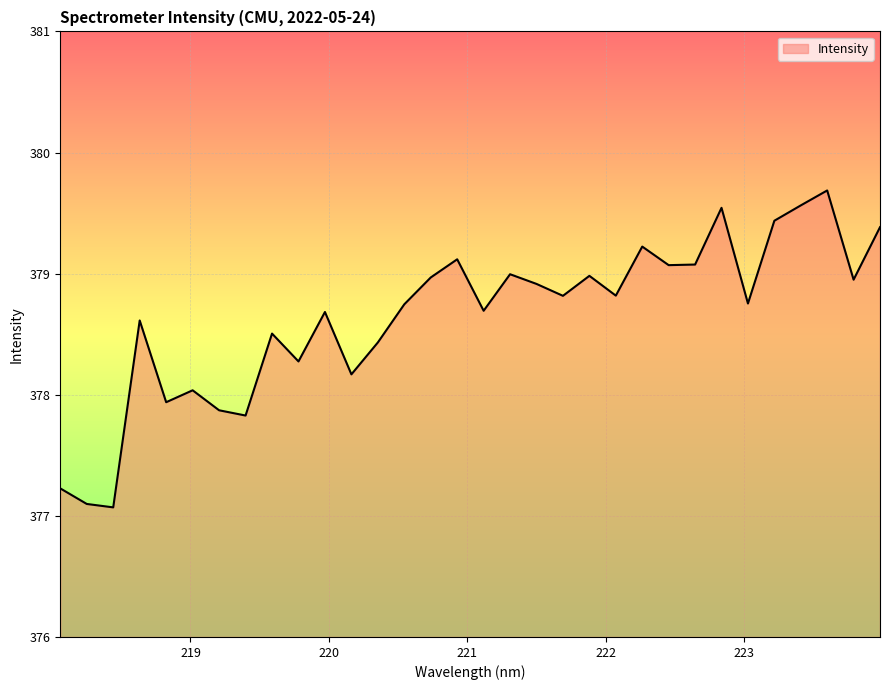

True or false: the data has more than 1 interior local peaks.

True